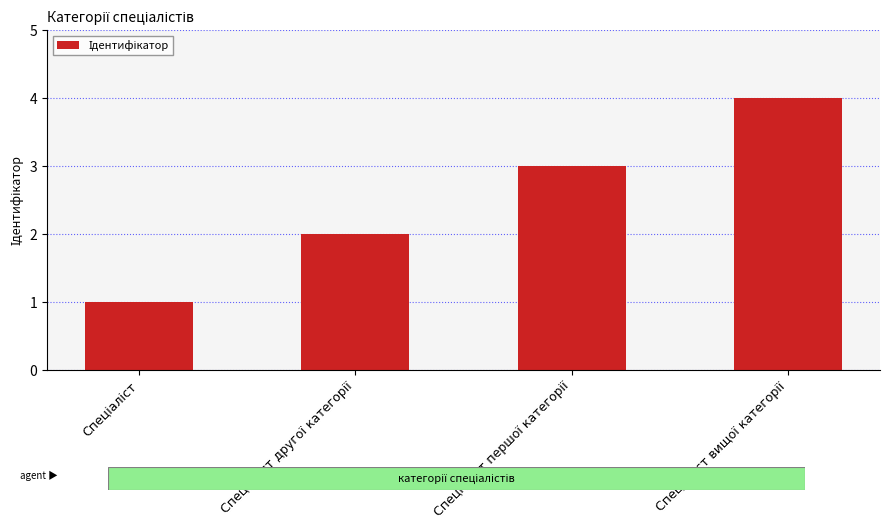

What is the maximum value shown in the chart?

4